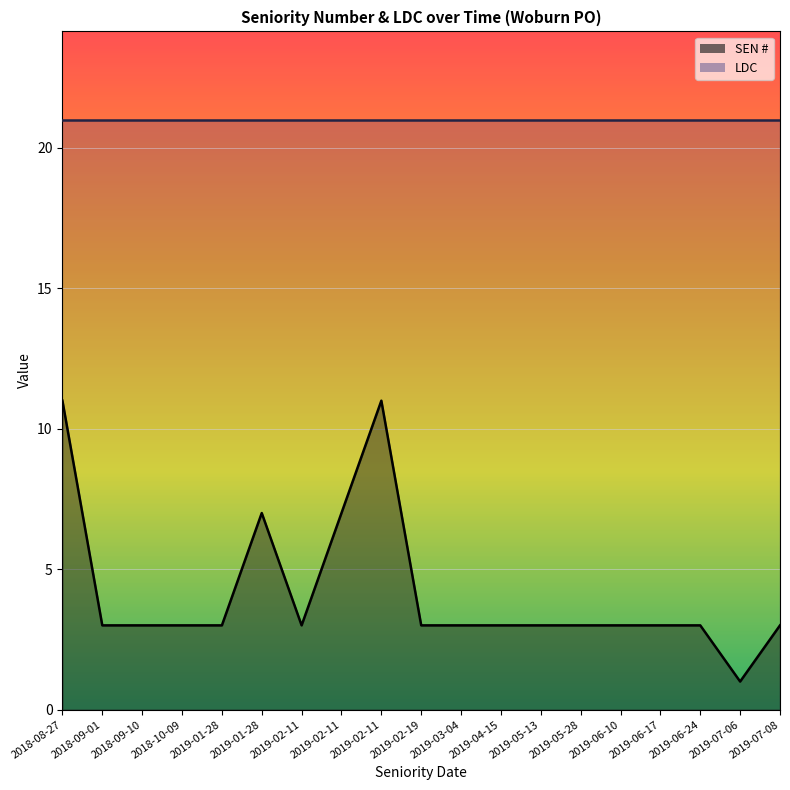

What is the change in value from 2018-09-10 to 2019-02-11?

+8